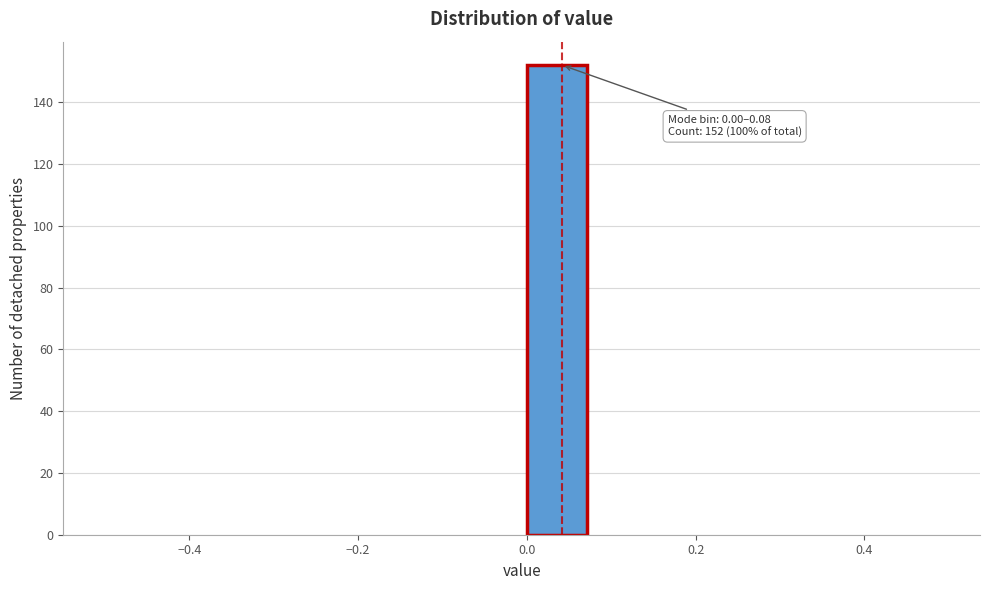

Which range on the x-axis has the tallest bar?

0.00 to 0.08